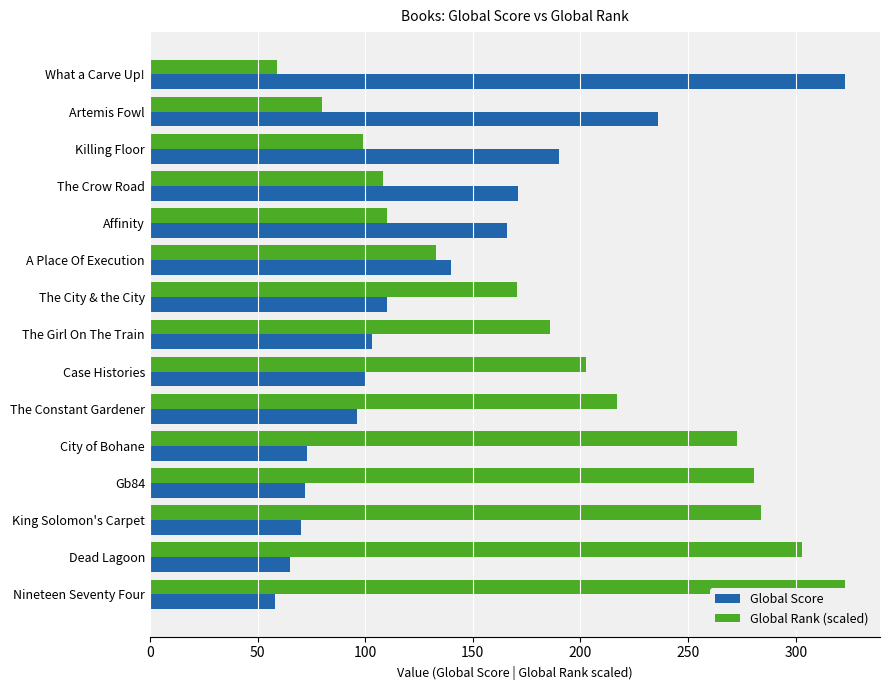

Which series has the largest total across all categories?

Global Rank (scaled)